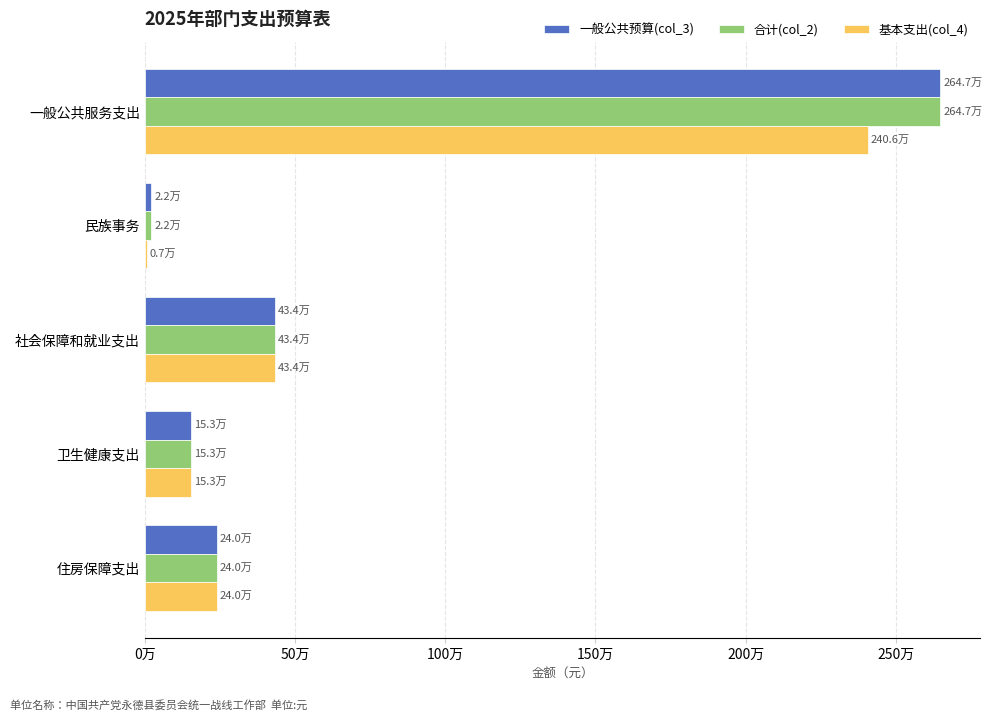

What is the difference between the maximum and second lowest values in the 一般公共预算(col_3) series?

2493990.1